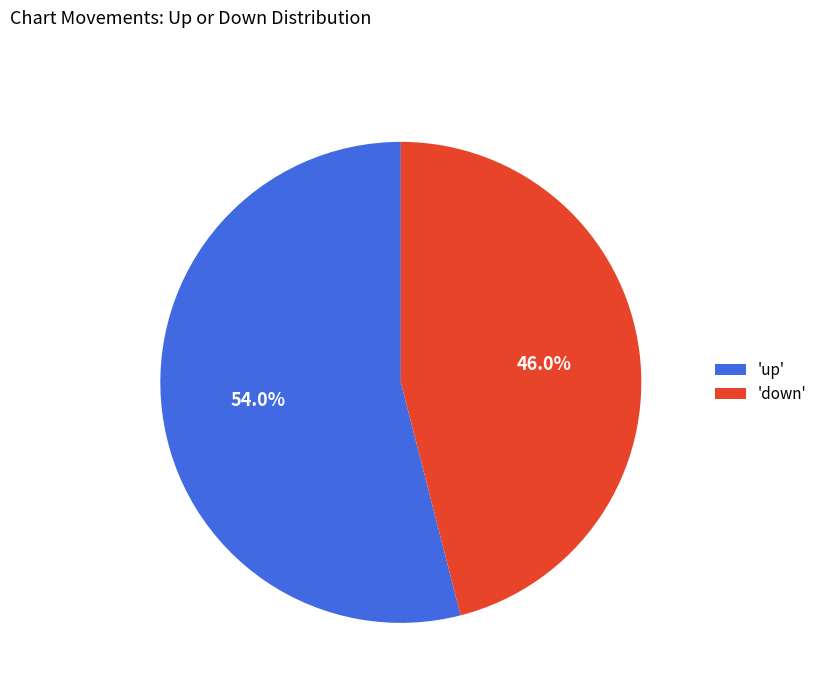

Does 'up' represent more than half of the total?

Yes